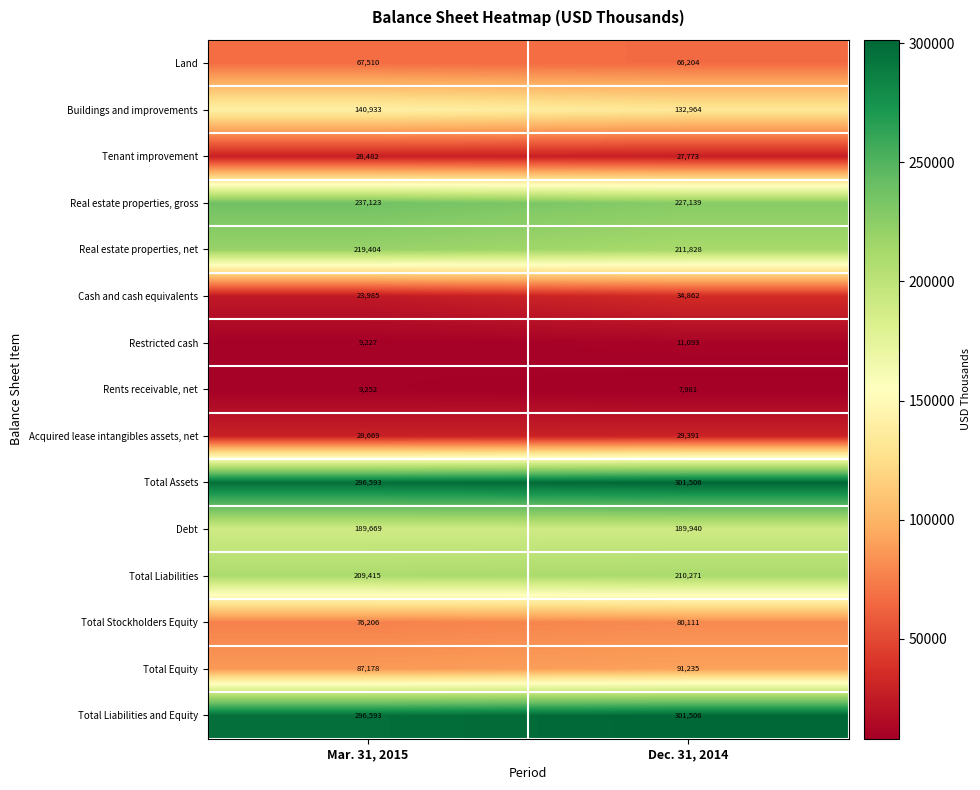

Is the value of Land at Mar. 31, 2015 greater than the value of Real estate properties, net at Dec. 31, 2014?

No